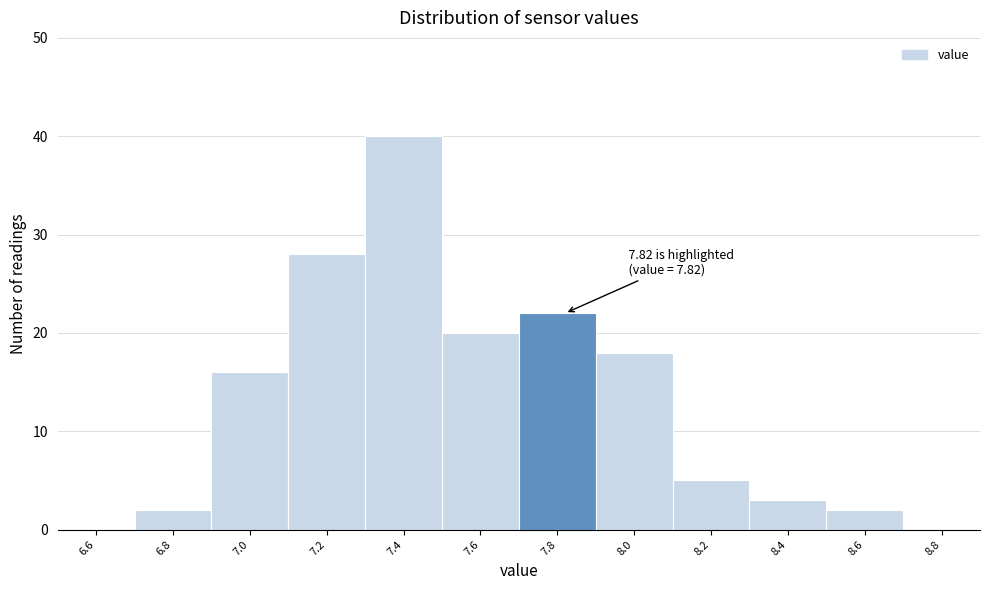

Which range on the x-axis has the tallest bar?

7.3 to 7.5